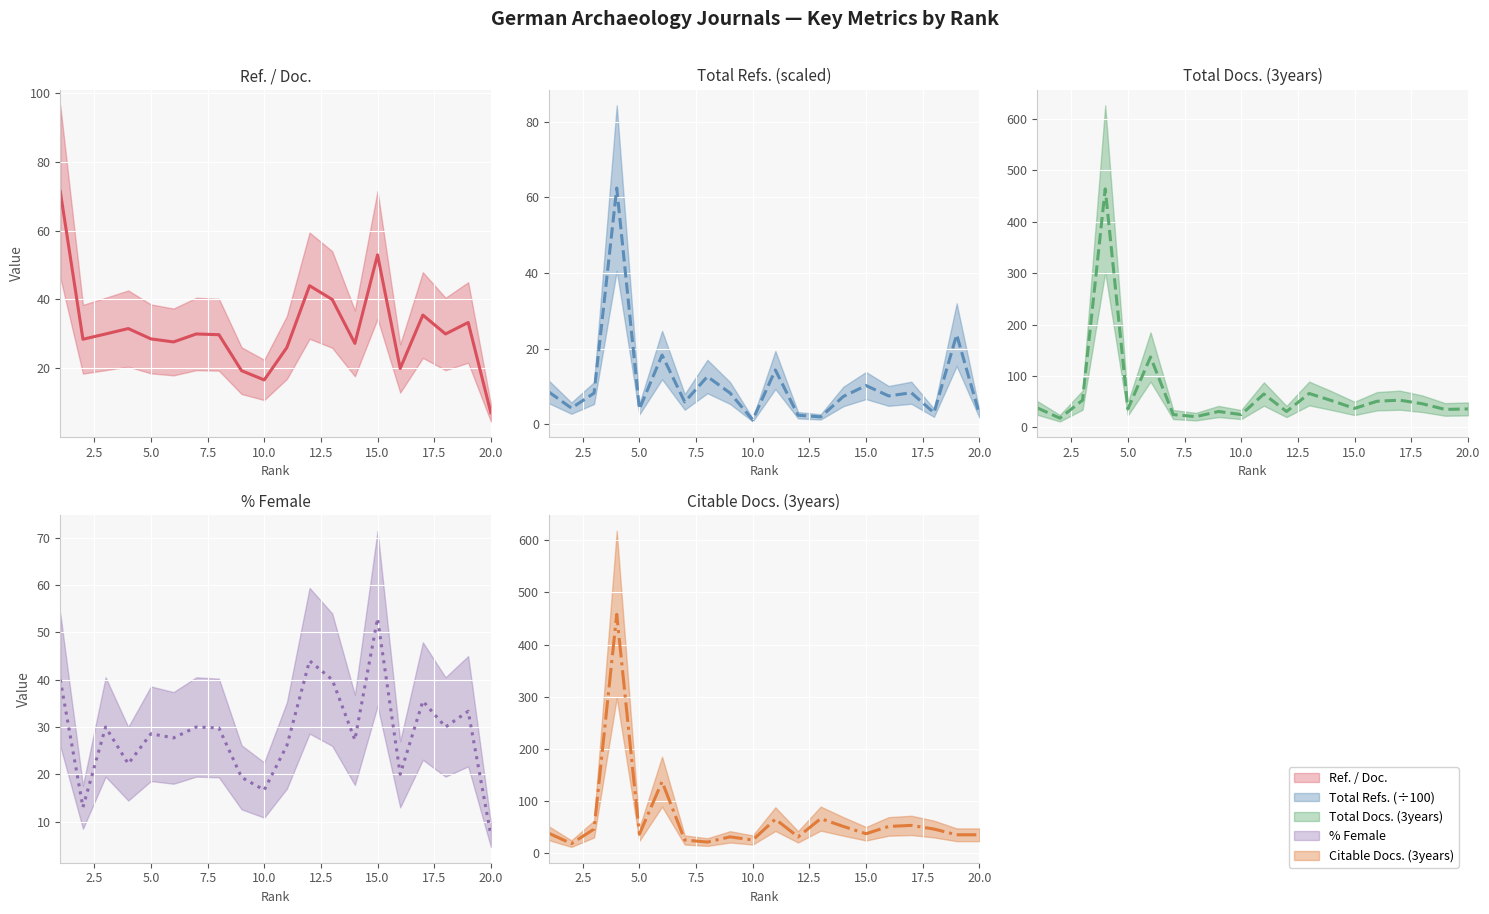

What is the difference between the second highest and minimum values in the % Female series?

36.9